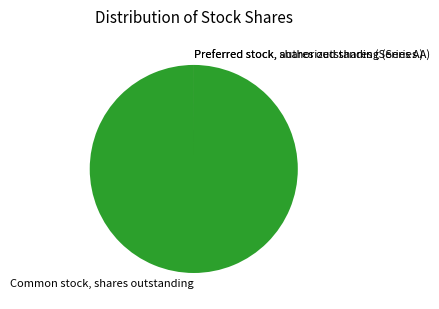

Which slice is the largest?

Common stock, shares outstanding